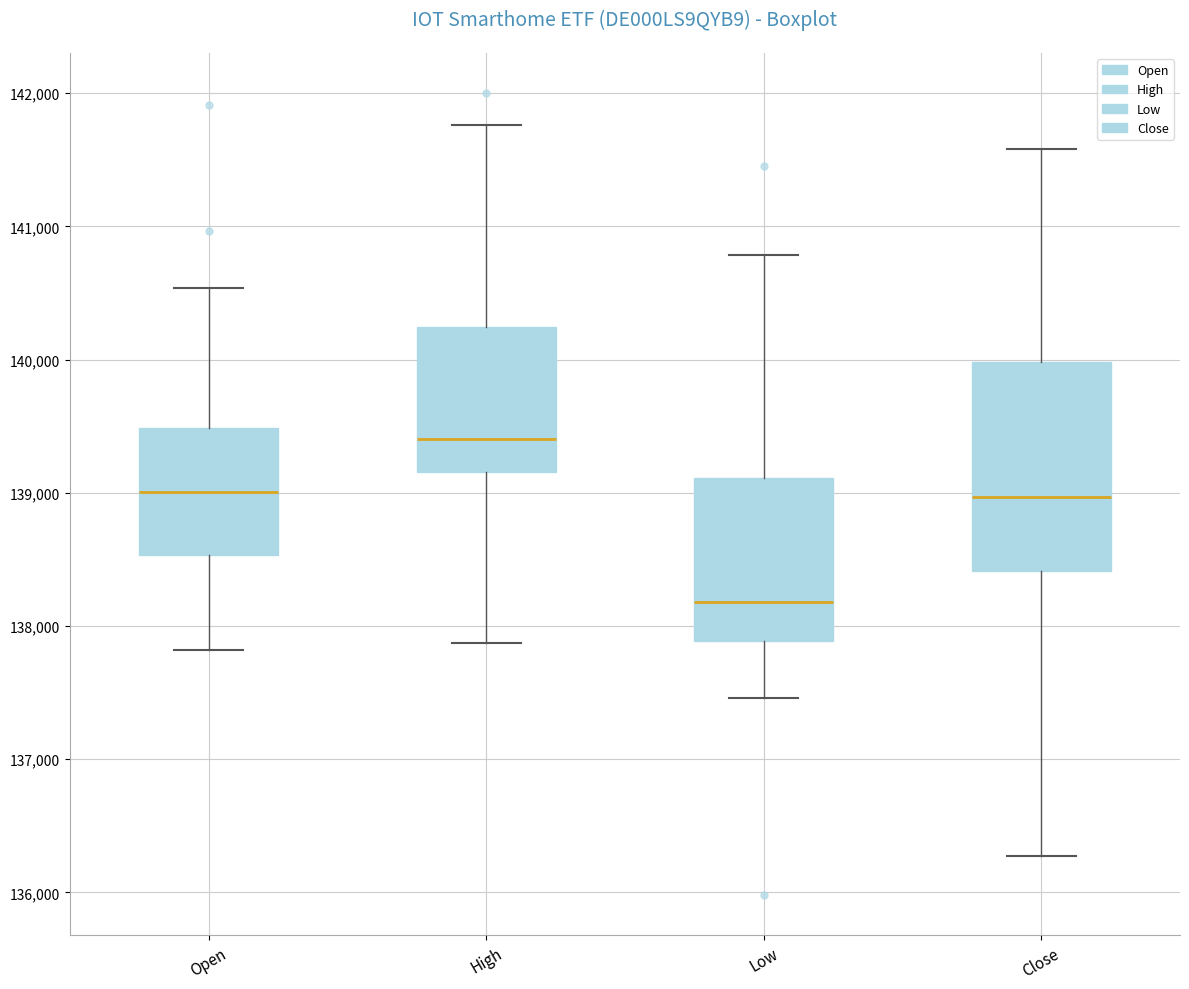

Which box is the tallest, from its lower edge to its upper edge?

Close